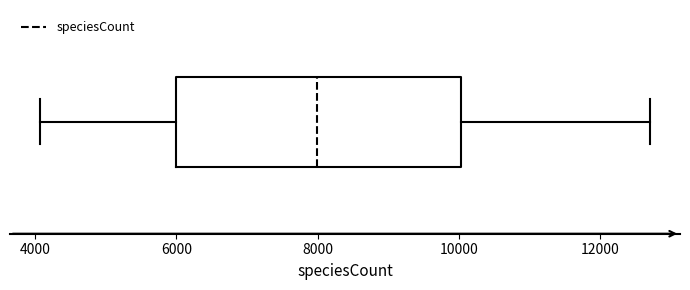

Where does the median line of the box sit on the x-axis? The values are not printed on the chart, so give them approximately, as read against the axis.

8000